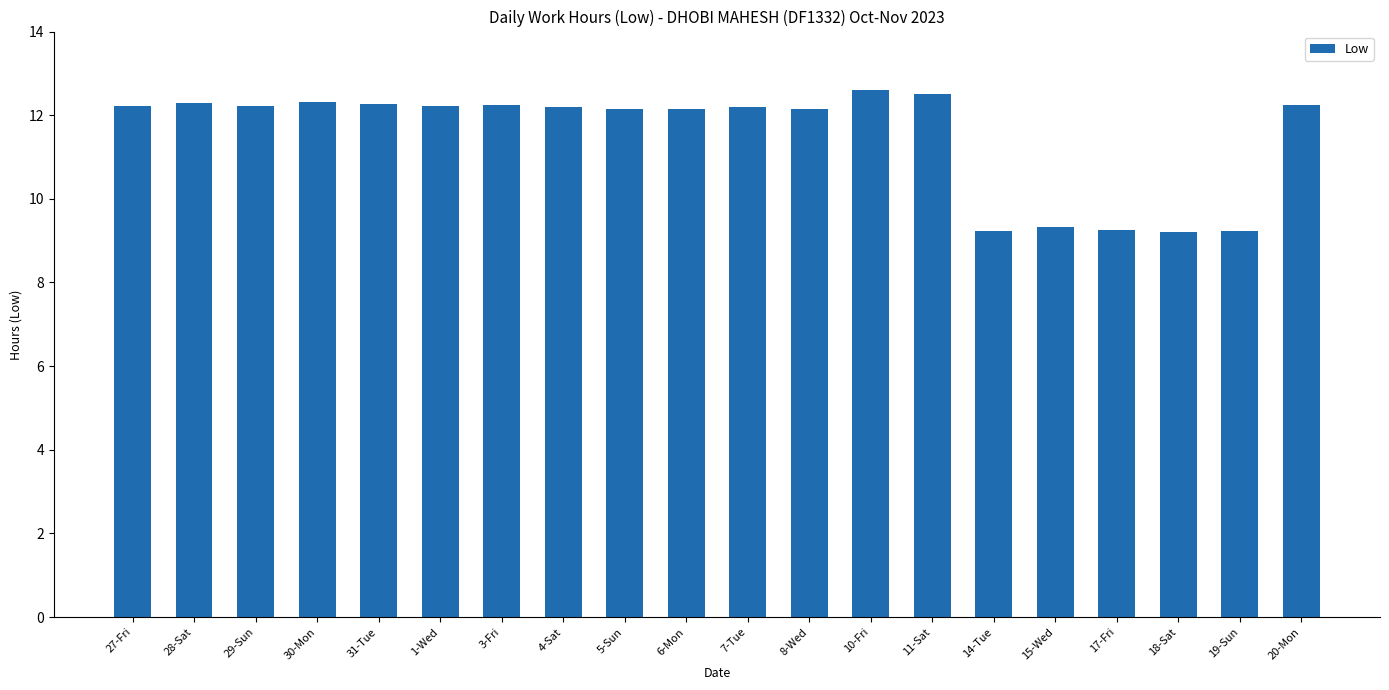

True or false: the data shows 12.2 at 4-Sat.

True